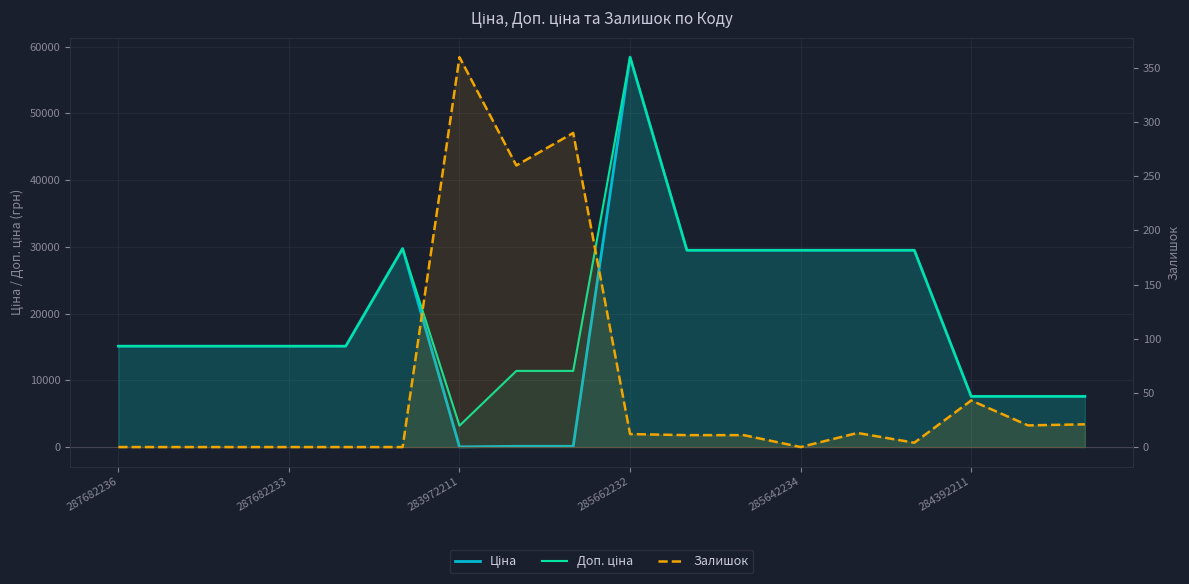

What is the label of the 4th point from the left?

287682233